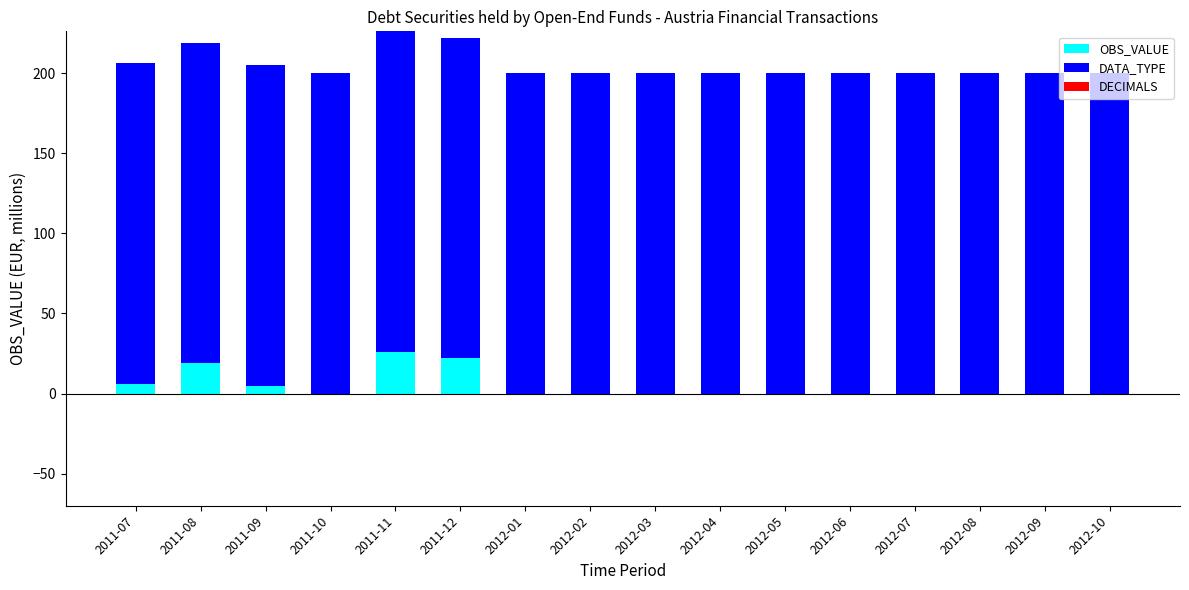

The value of OBS_VALUE at 2011-12 is 6. True or false?

False